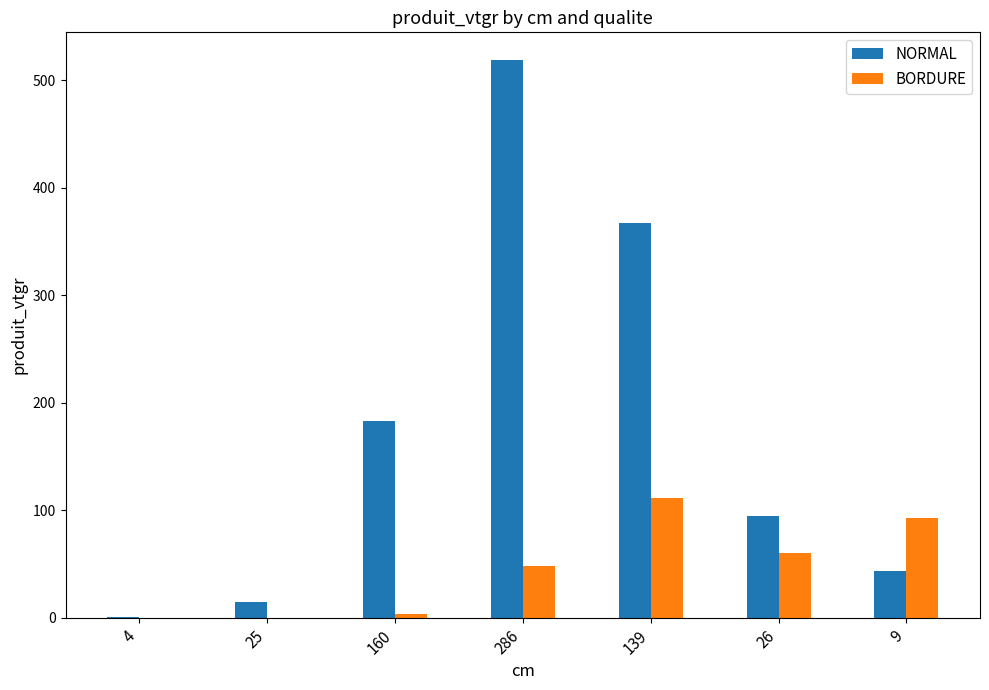

Between 4 and 9, which series saw the biggest shift?

BORDURE